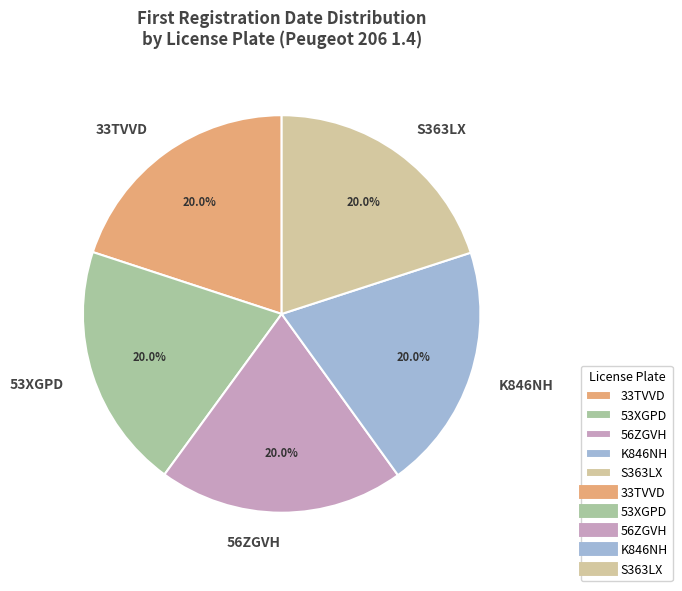

What is the ratio of the value at 56ZGVH to the value at 53XGPD?

1.0